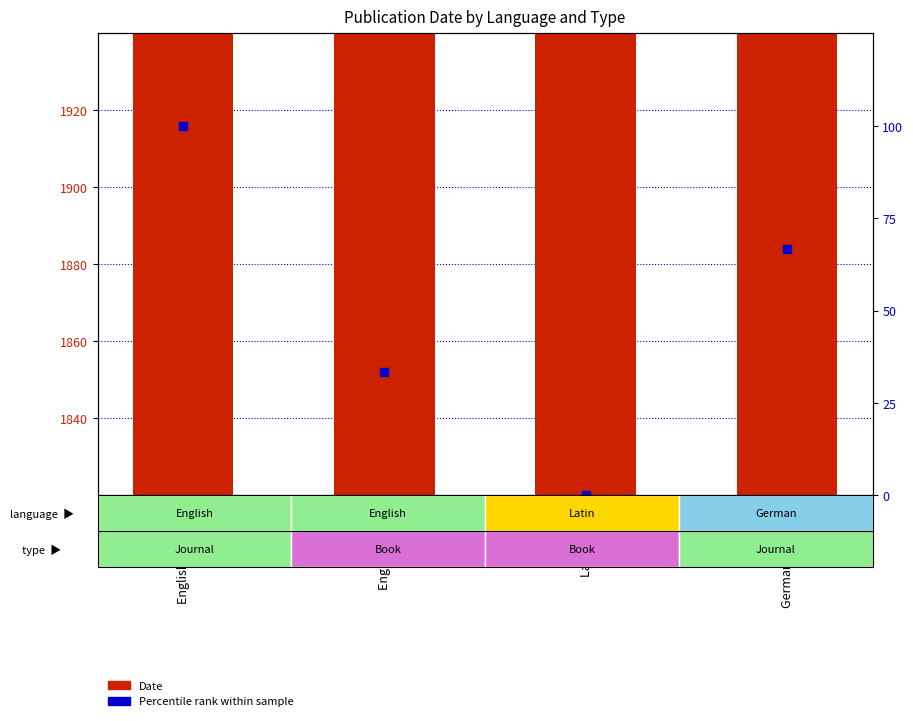

Which series reaches the minimum Y coordinate?

Percentile rank within sample